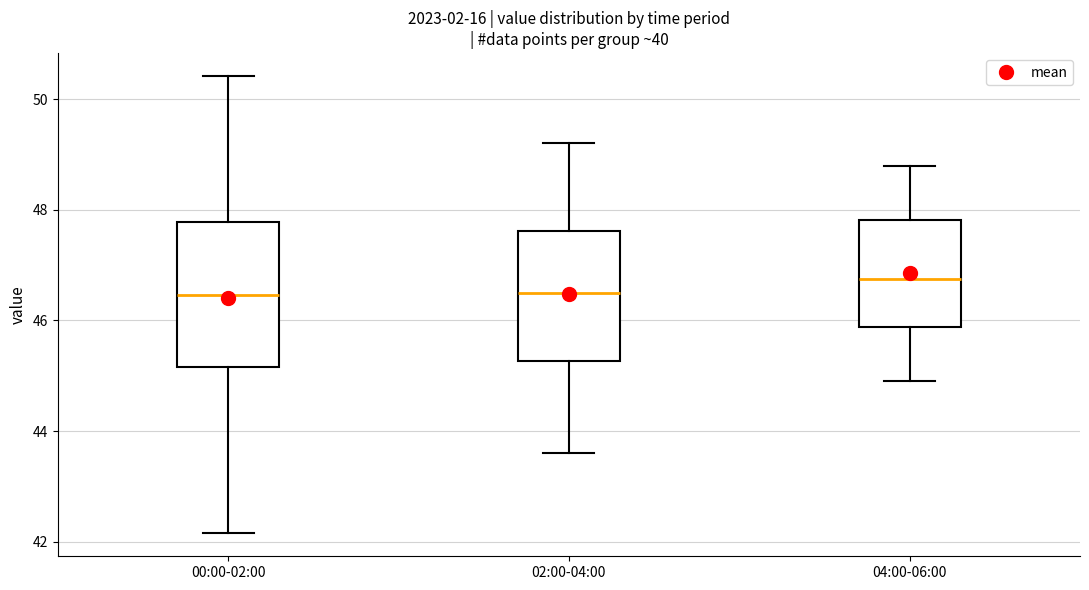

Which box is the tallest, from its lower edge to its upper edge?

00:00-02:00